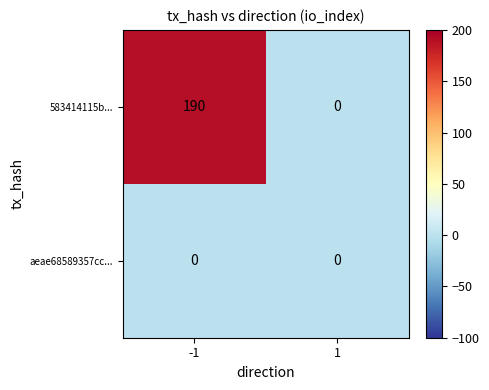

True or false: 583414115b... has a value of 0 at 1.

True